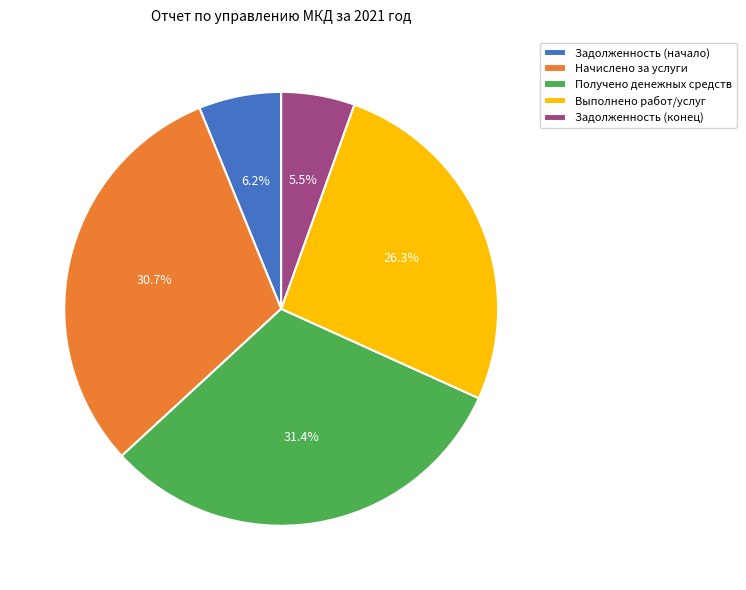

The Задолженность (начало) slice represents 6% of the pie. True or false?

True